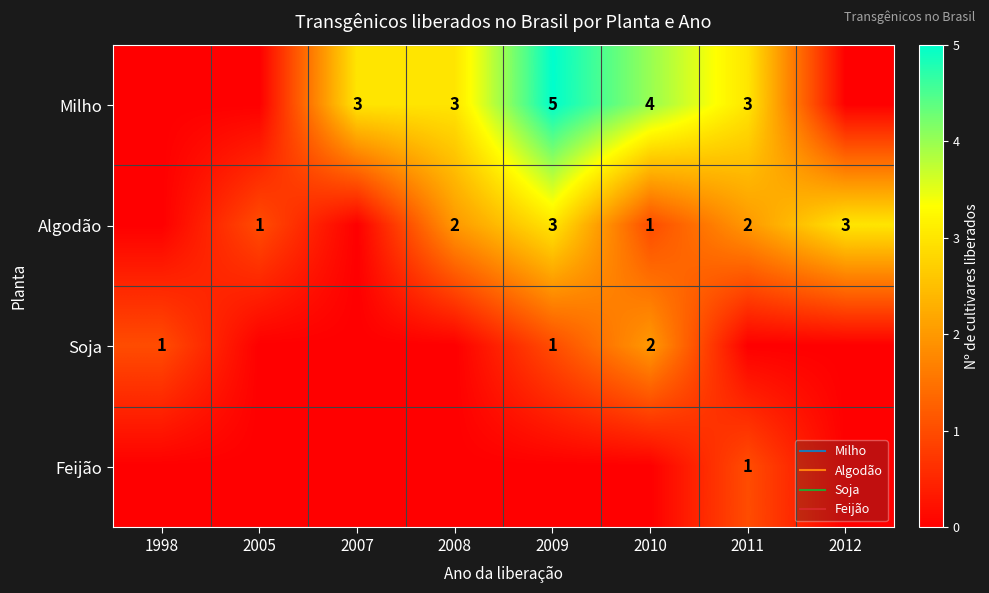

Which has a higher value, 2012 or 2011?

2011